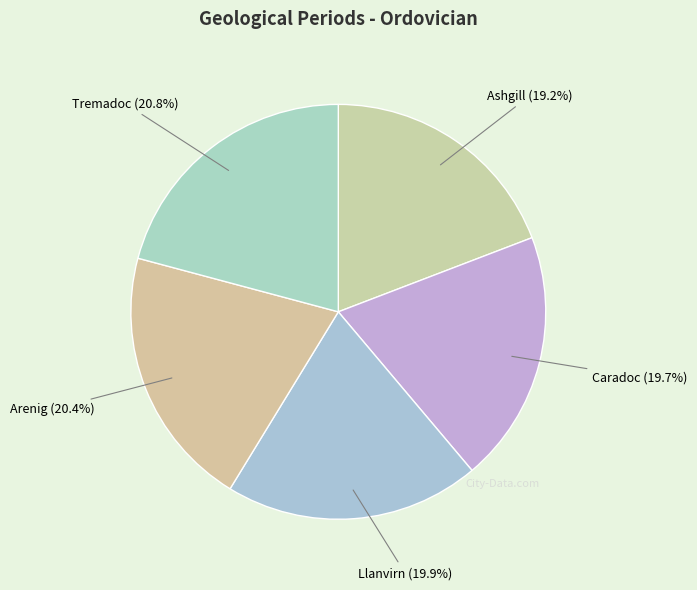

Is there any slice that represents more than half of the pie?

No